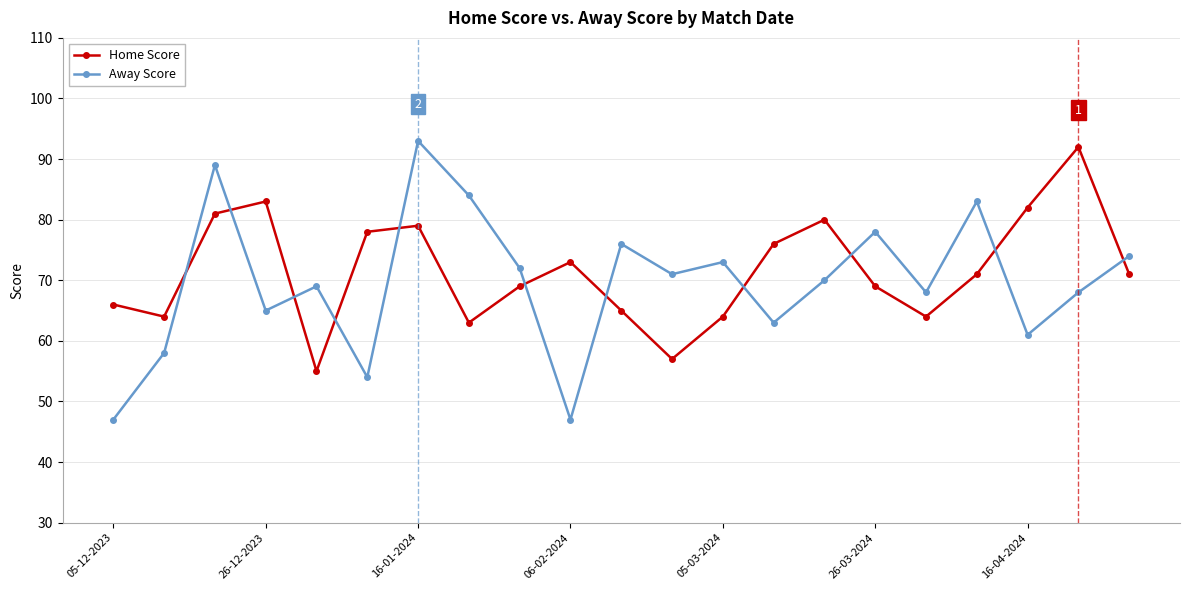

What is the average value of the Home Score series?

72